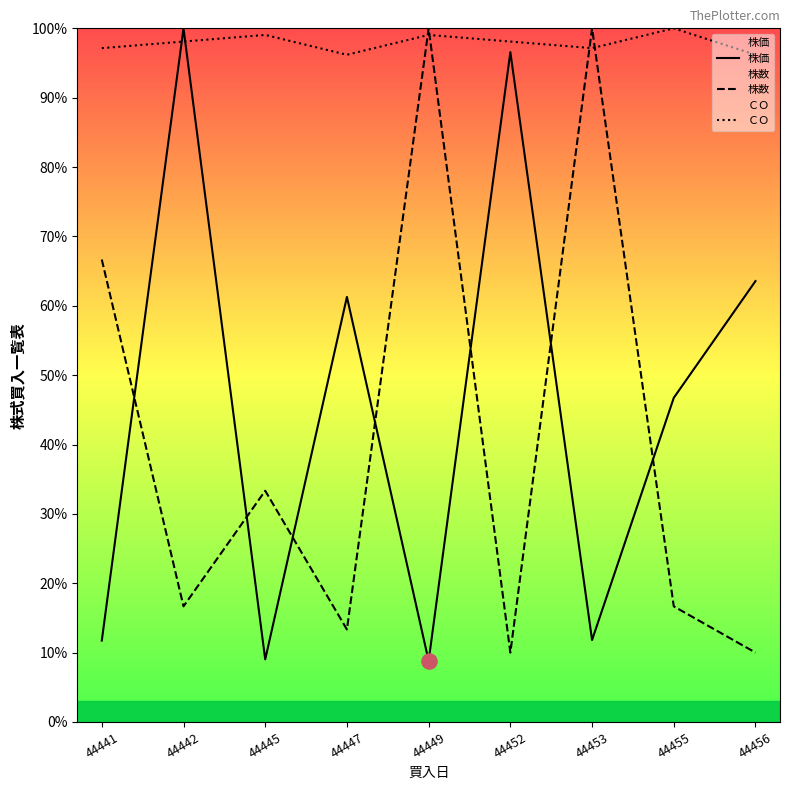

Which series reaches the maximum Y coordinate?

株価